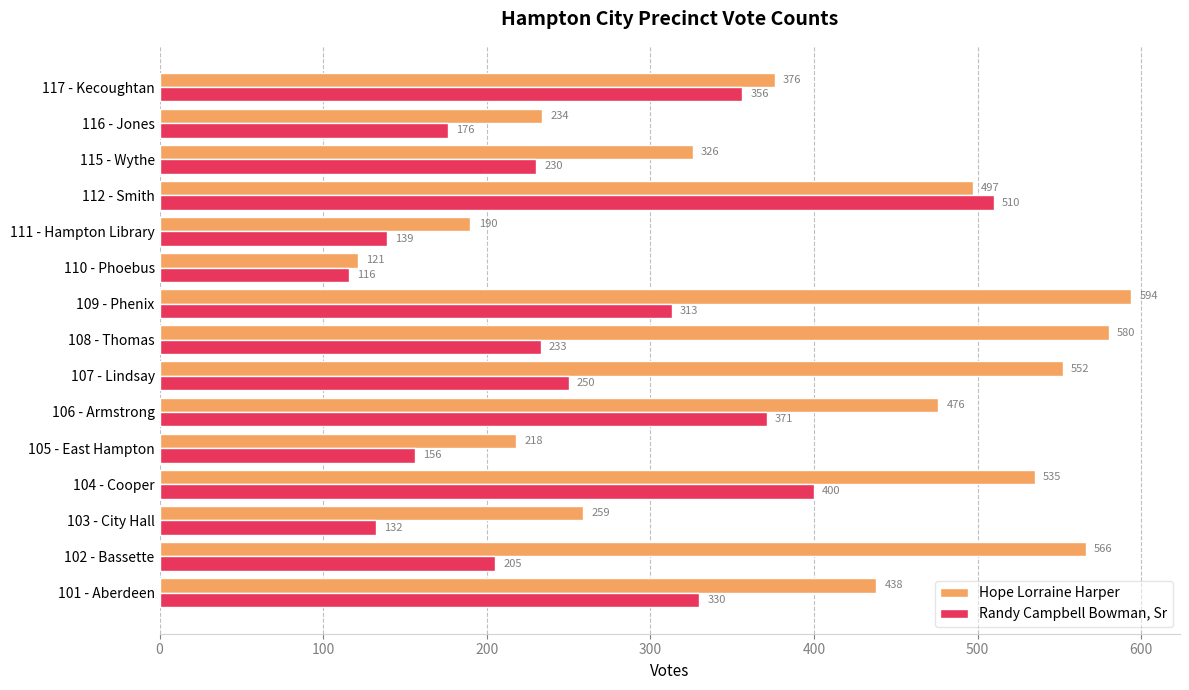

What is the maximum value shown in the chart?

594